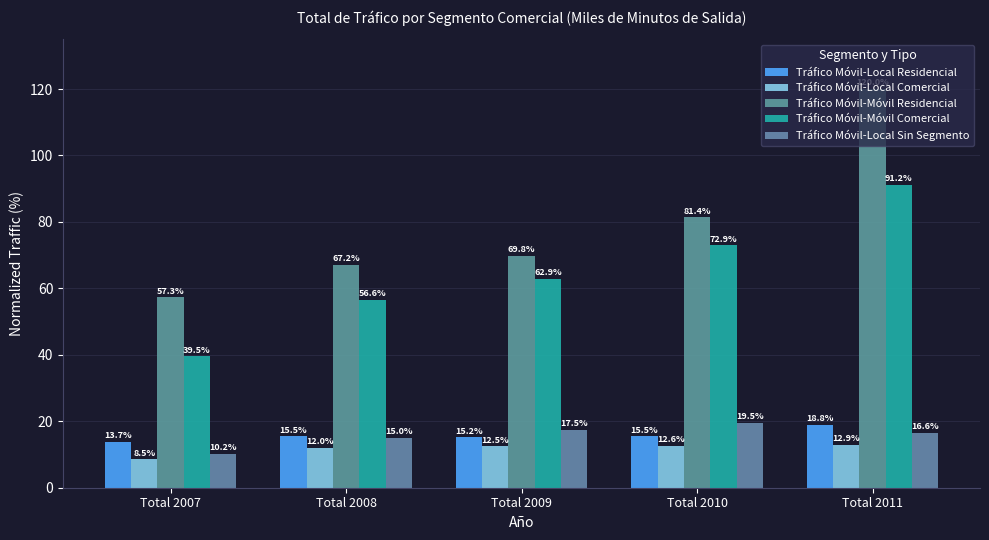

What is the maximum value for Tráfico Móvil-Móvil Residencial?

120.0